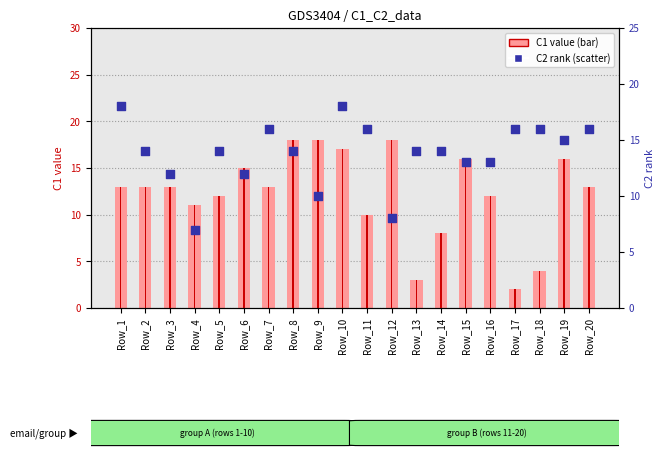

Which series has the largest total across all categories?

C2 (rank)